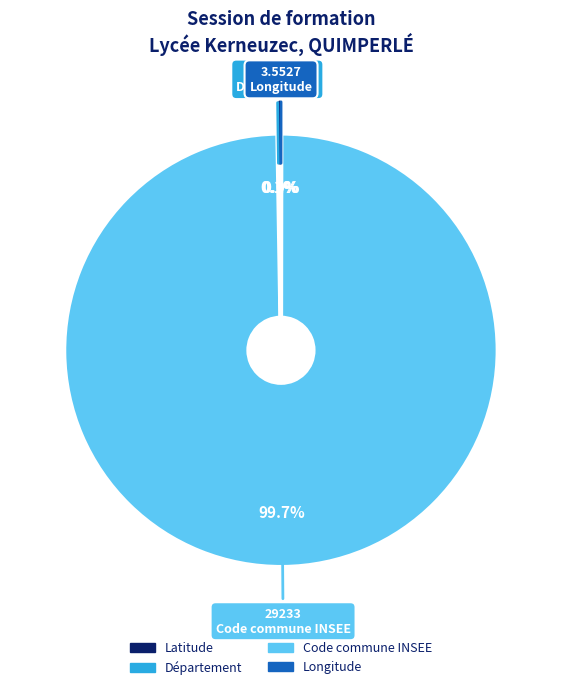

To the nearest percent, what is the difference between the largest and smallest slice percentages?

100%